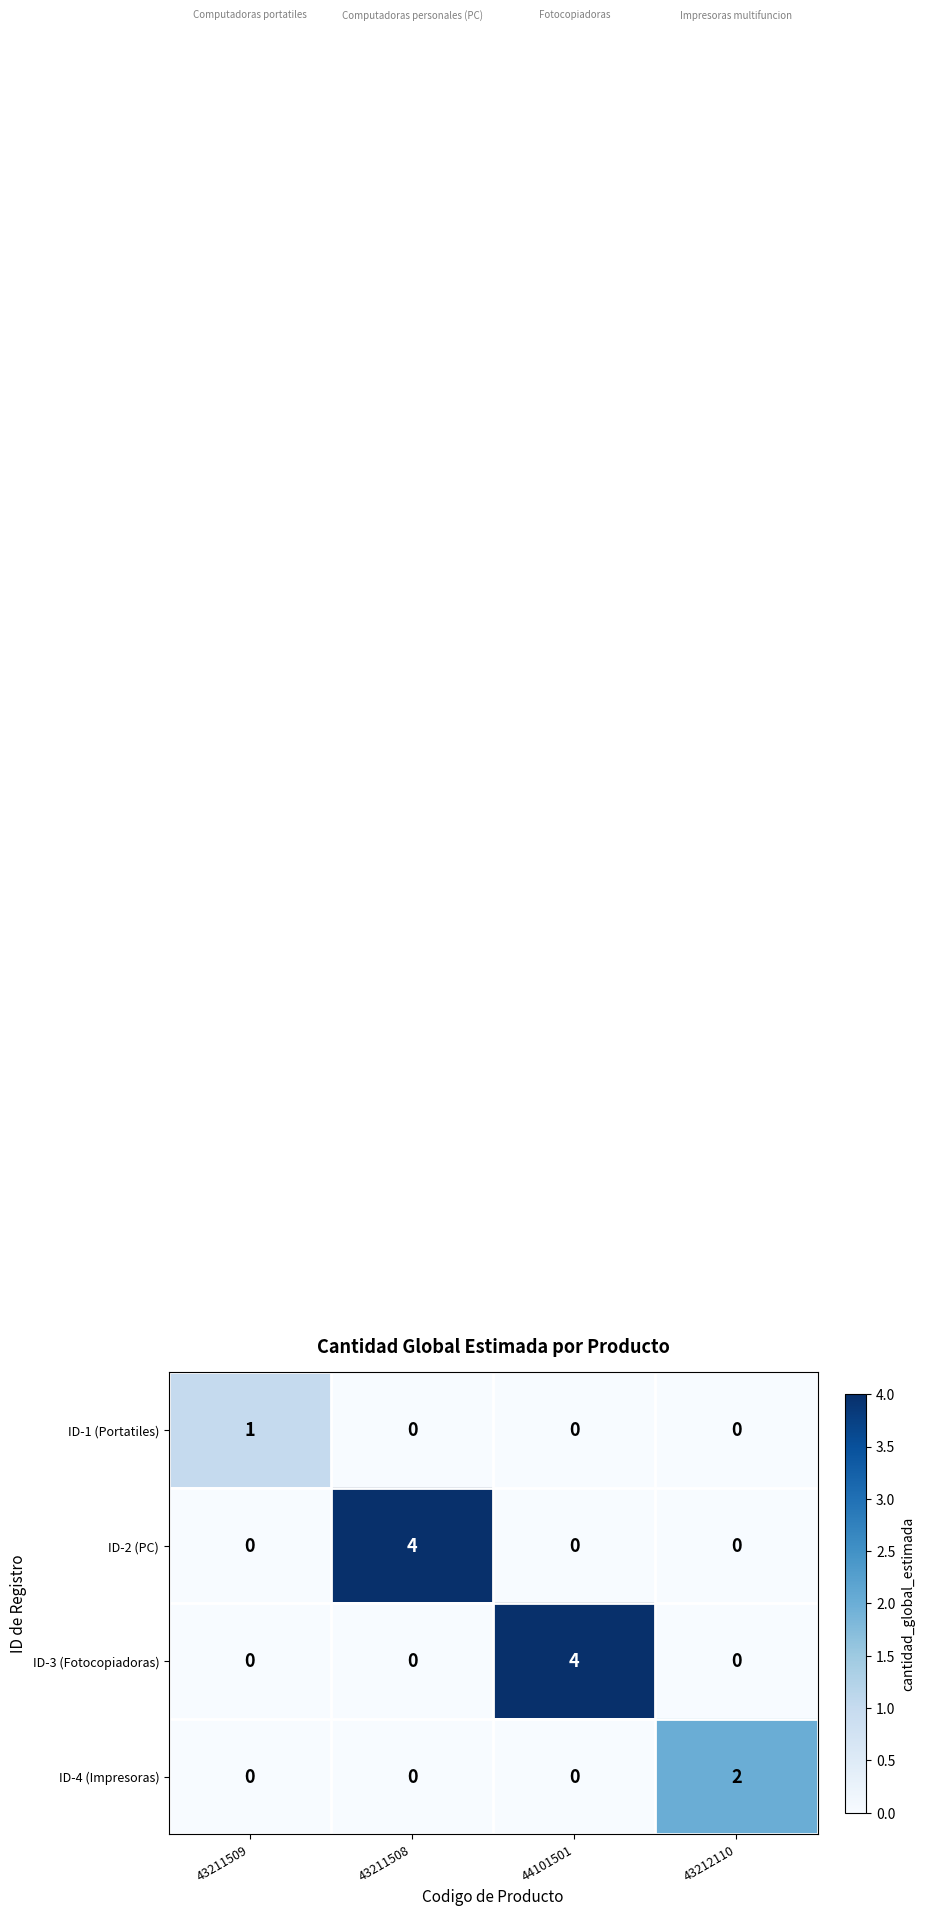

Reading right to left, extract all data points from this chart.

ID-1 (Portatiles): 43212110=0	44101501=0	43211508=0	43211509=1
ID-2 (PC): 43212110=0	44101501=0	43211508=4	43211509=0
ID-3 (Fotocopiadoras): 43212110=0	44101501=4	43211508=0	43211509=0
ID-4 (Impresoras): 43212110=2	44101501=0	43211508=0	43211509=0